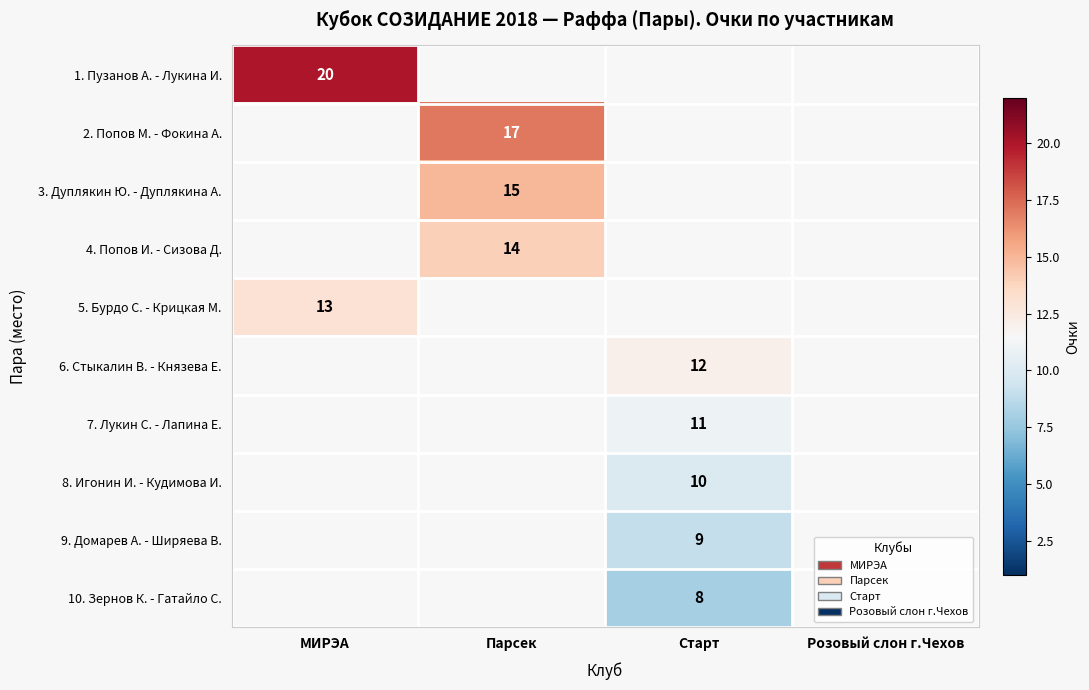

The 3. Дуплякин Ю. - Дуплякина А. series shows 24 at Парсек. True or false?

False